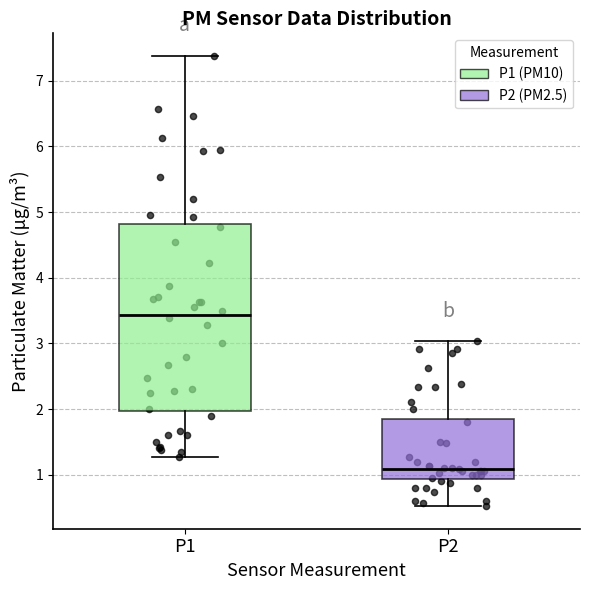

Reading left to right, read every box against the y-axis: the position of its median line, the range the box covers, and the ends of its whiskers. The values are not printed on the chart, so give them approximately, as read against the axis.

P1: median 3.4, box 2.0 to 4.8, whiskers 1.3 to 7.4
P2: median 1.1, box 0.9 to 1.9, whiskers 0.5 to 3.0